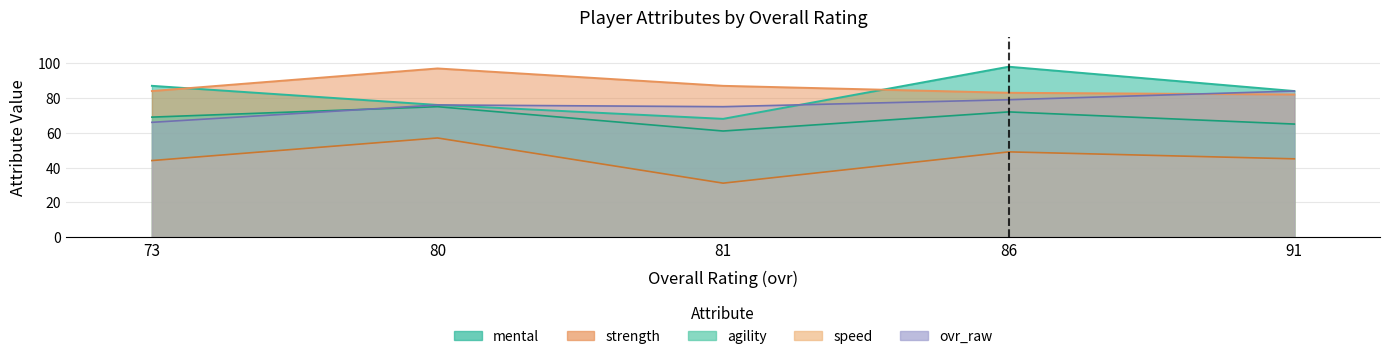

Between which two adjacent categories do ovr_raw and strength first intersect?

86 and 91